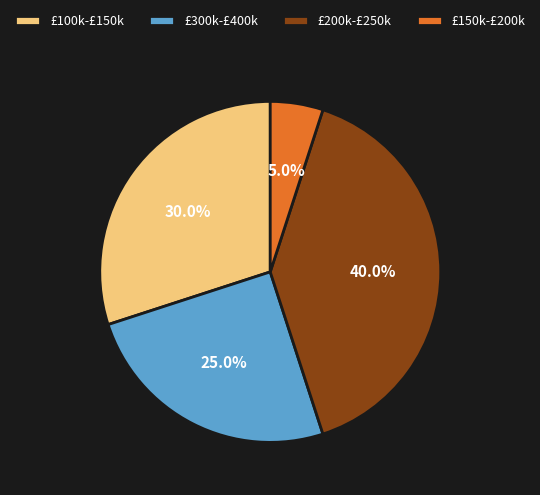

What percentage is NOT represented by £300k-£400k?

75.0%